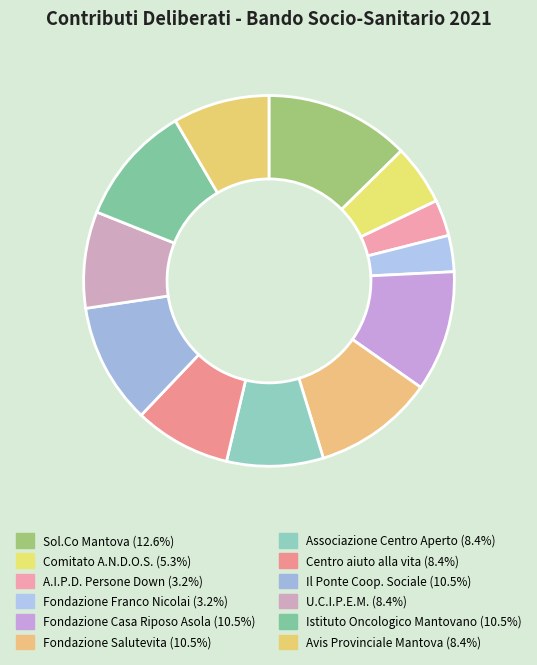

What is the ratio of the value at Fondazione Salutevita to the value at Istituto Oncologico Mantovano?

1.0